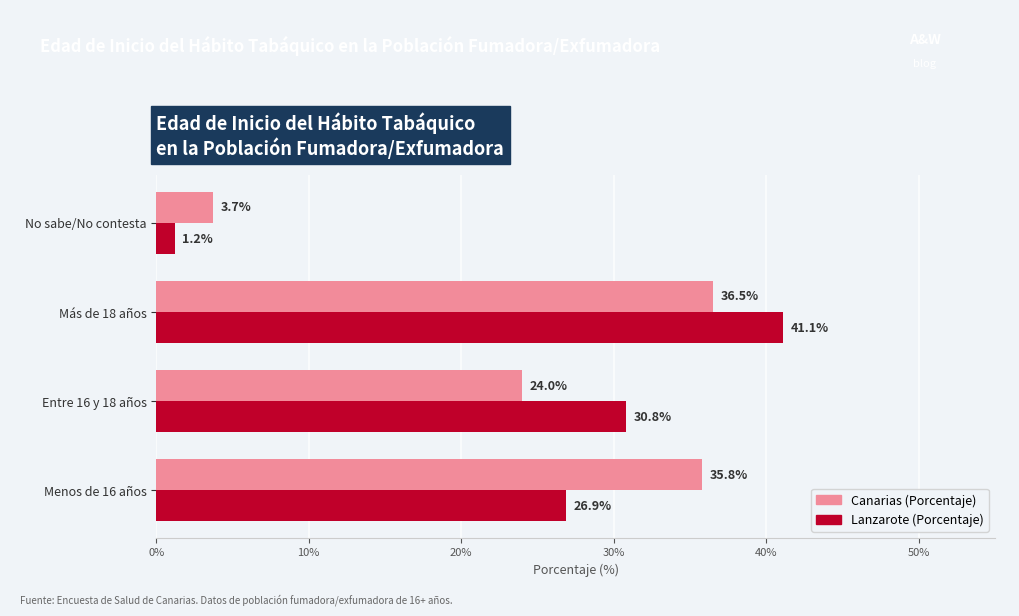

List the labels in order of Lanzarote (Porcentaje) value, smallest first.

No sabe/No contesta, Menos de 16 años, Entre 16 y 18 años, Más de 18 años